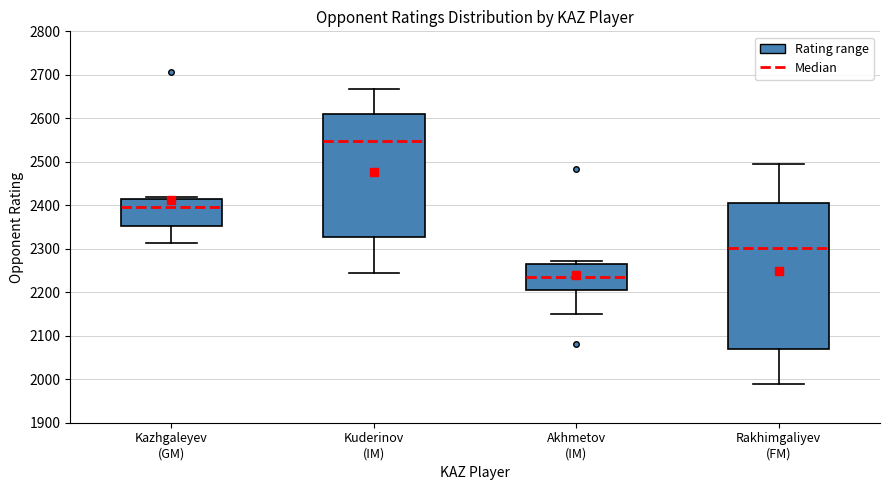

Which box has the lowest median line?

Akhmetov (IM)